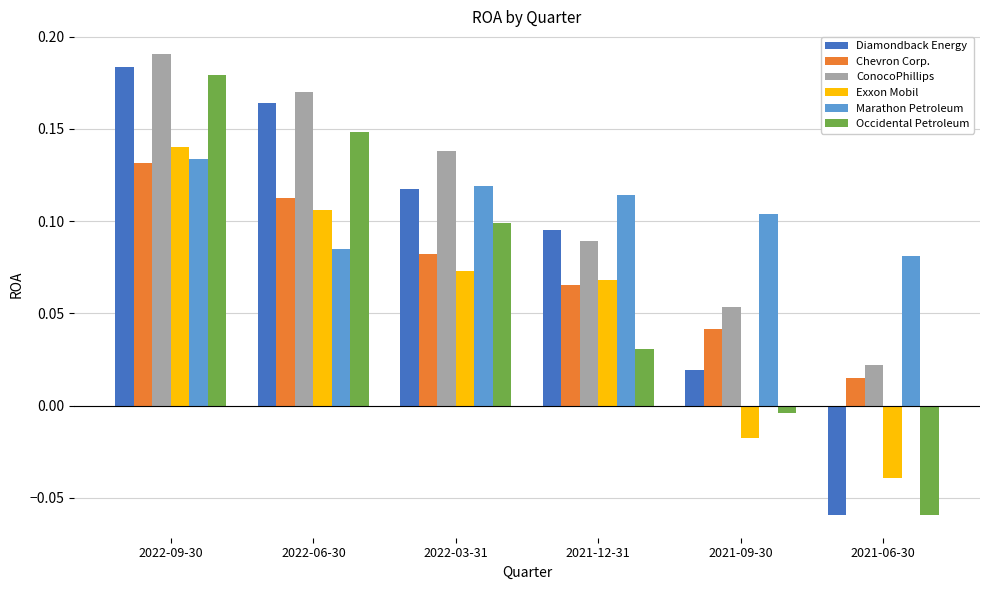

Where does the Exxon Mobil series first go above 0?

2022-09-30